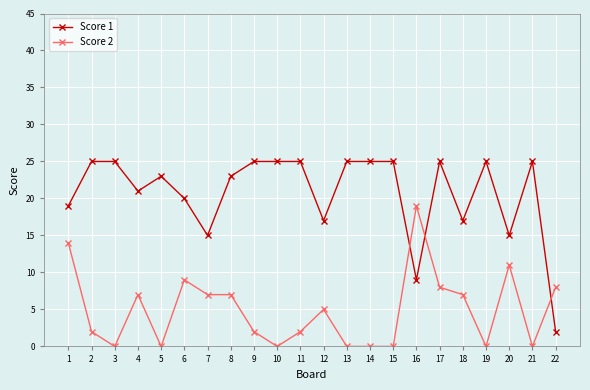

Count the number of categories in the chart.

22